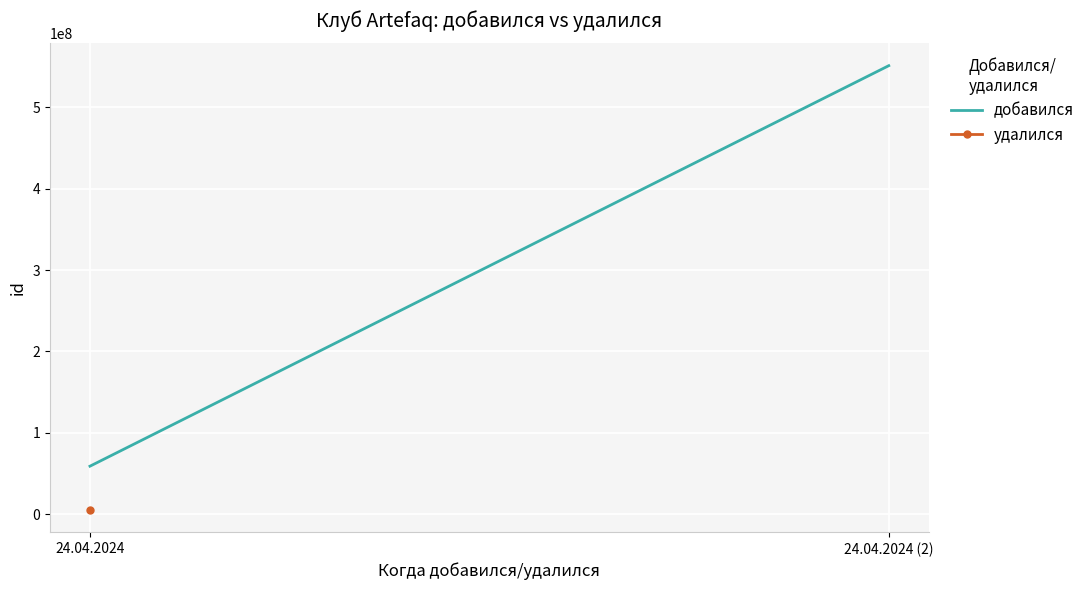

How many lines are shown in the chart?

1